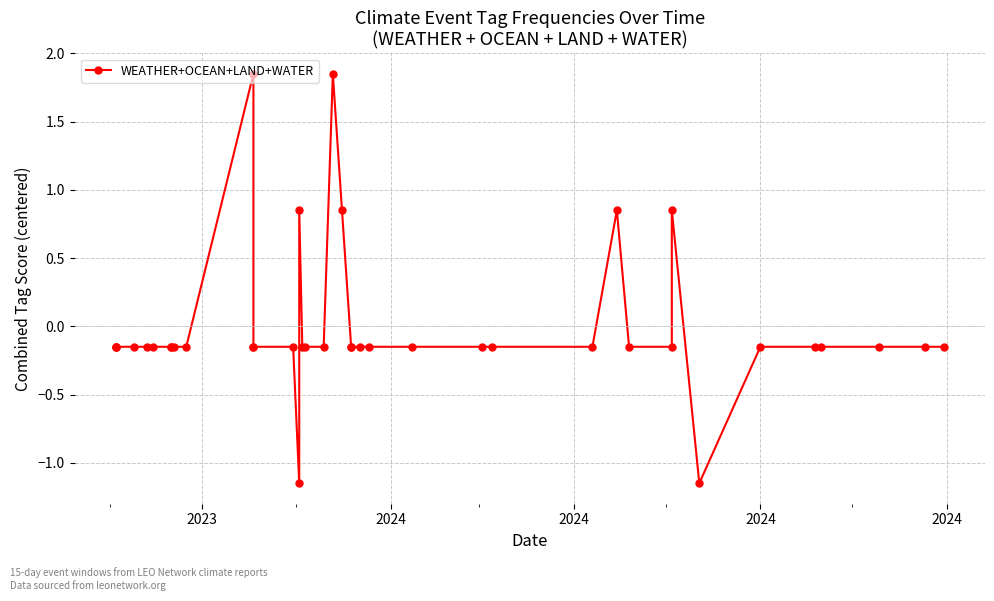

What is the difference between the values at 32 and 25?

1.0